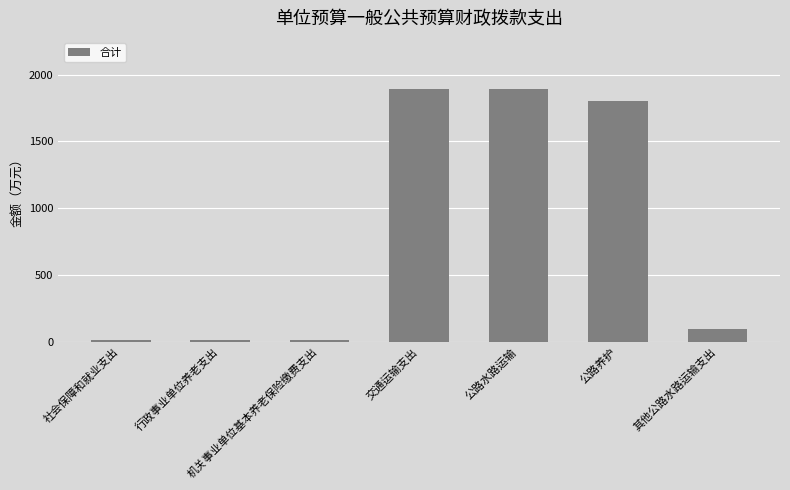

What is the greatest value displayed?

1896.7